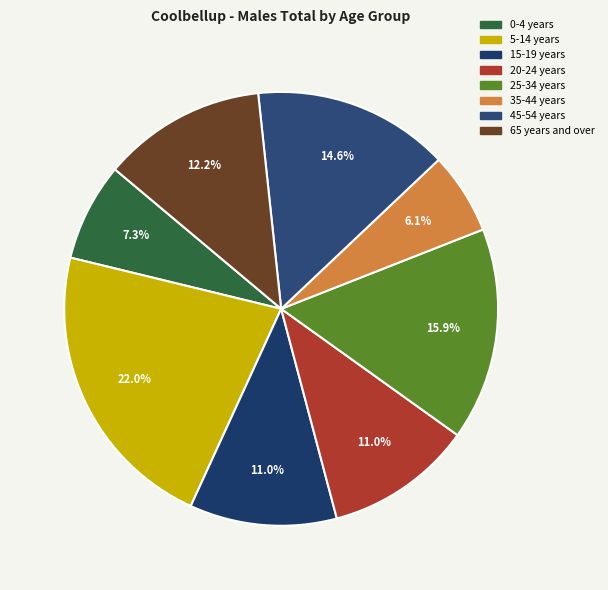

To the nearest percent, what is the difference between the largest and smallest slice percentages?

16%